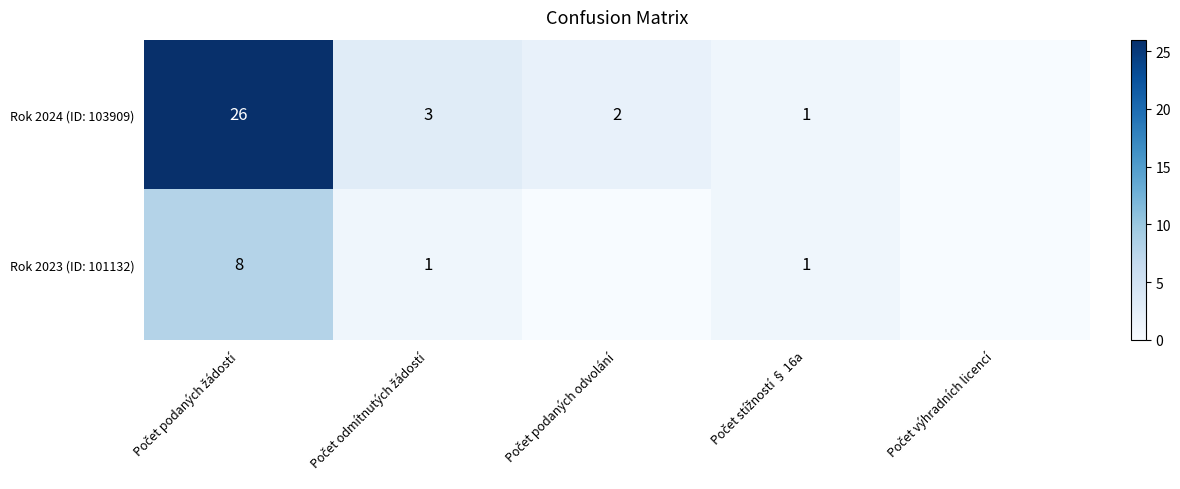

At which label does Rok 2023 (ID: 101132) first exceed 1?

Počet podaných žádostí